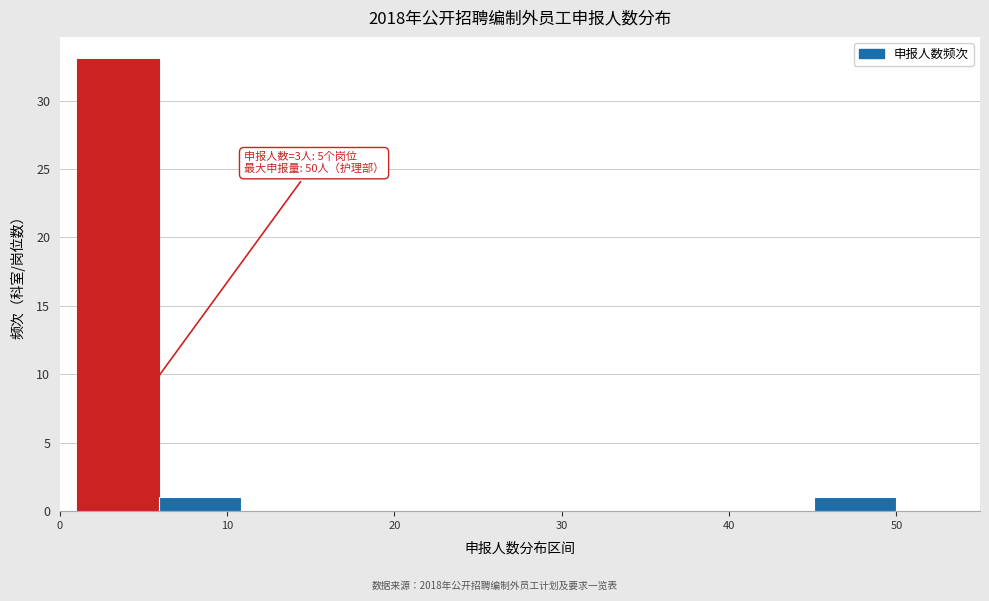

Which range on the x-axis has the tallest bar?

1.0 to 5.9